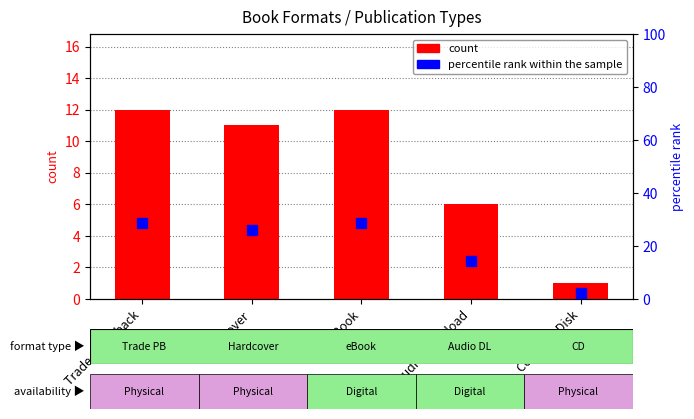

The value of percentile rank within the sample at Compact Disk is 0.6. True or false?

False